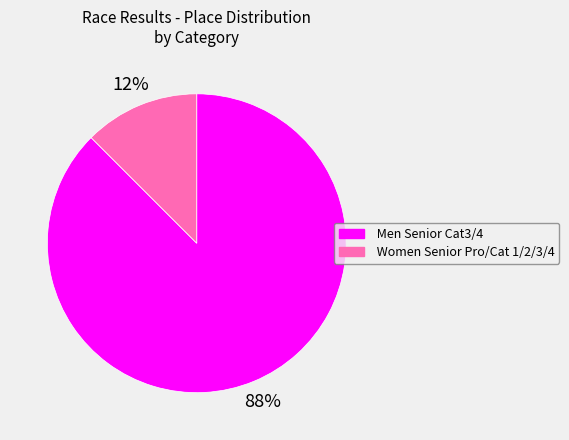

To the nearest percent, what is the average slice percentage?

50%